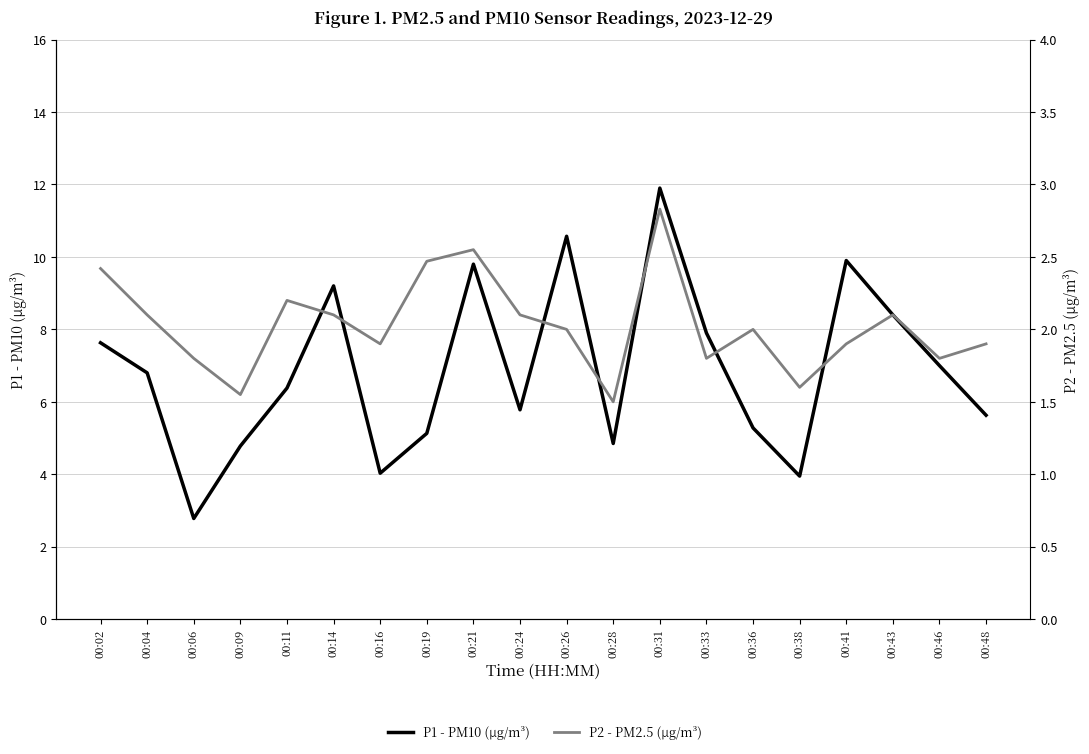

What is the value of the P2 - PM2.5 (µg/m³) point at the 17th from the left?

1.9